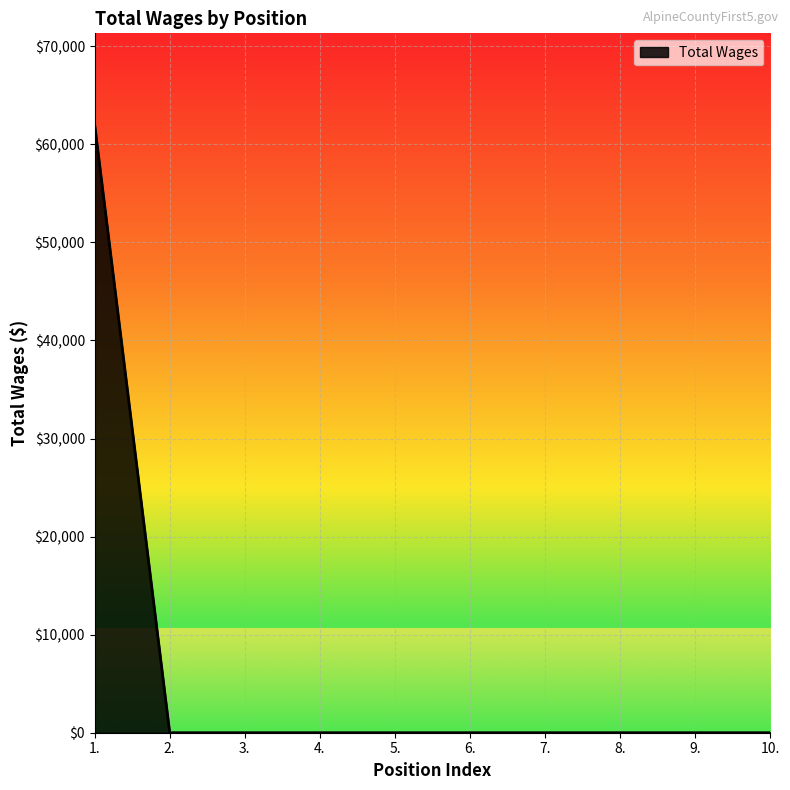

Is it true that the value at 6. is -34285?

False